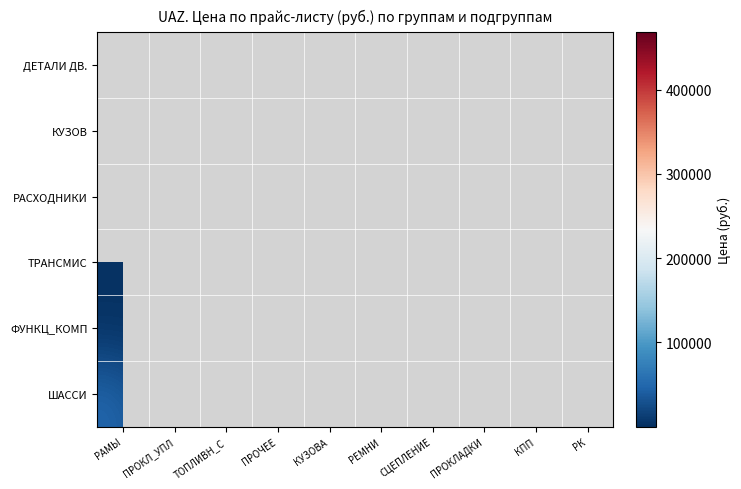

At how many categories does at least one series exceed 63919?

6